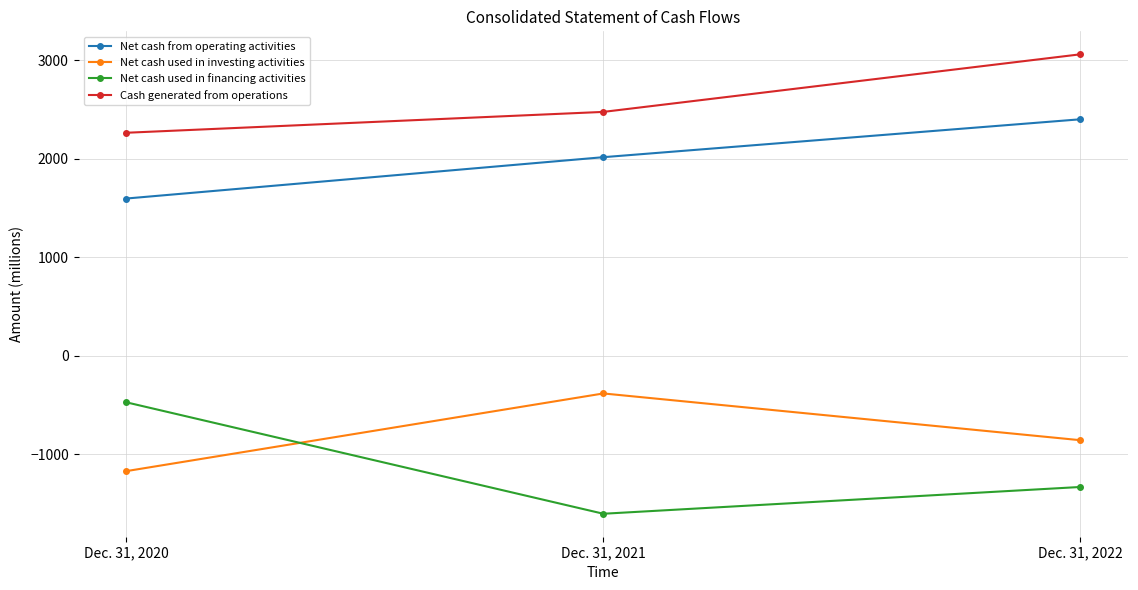

Does the chart display data point markers on the line(s)?

Yes